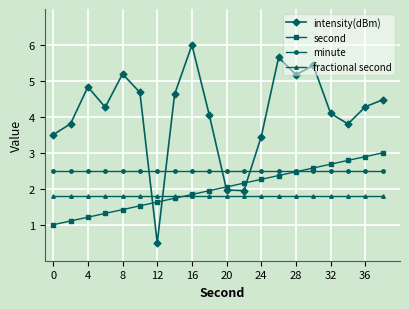

What is the maximum value shown in the chart?

6.0